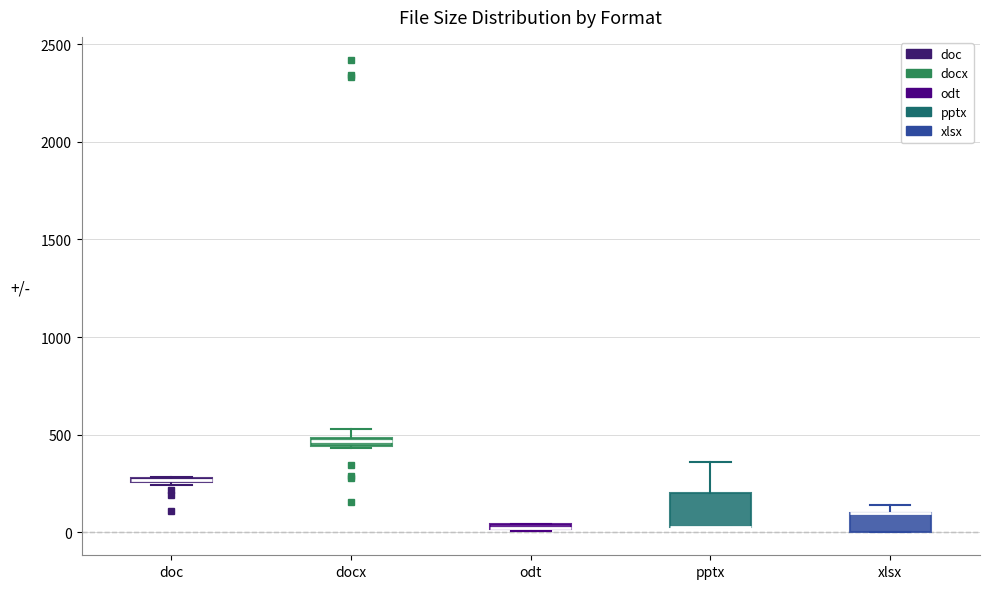

Comparing the boxes themselves (not the whiskers), which one is the tallest?

pptx